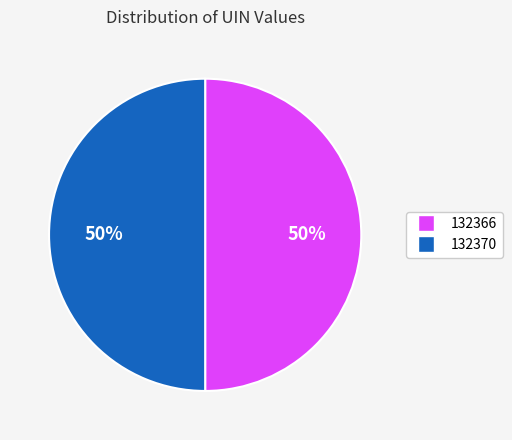

Do 132370 and 132366 together represent more than half of the pie?

Yes